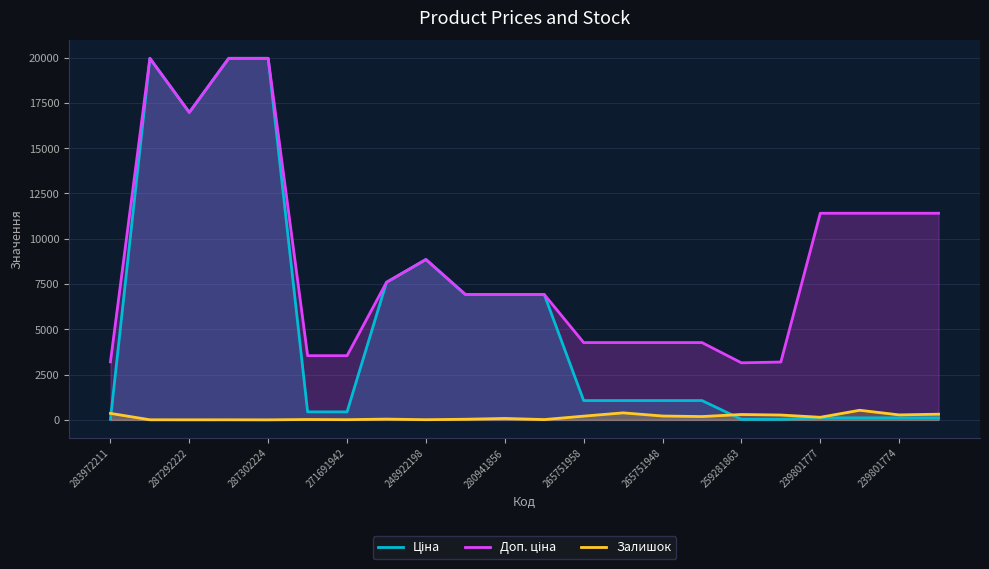

Reading left to right, list all the values displayed in this chart.

Ціна: 32.0	19964.2	16976.3	19964.2	19964.2	443.1	443.1	7596.5	8856.7	6925.7	6925.7	6925.7	1067.3	1067.3	1067.3	1067.3	31.5	31.9	114.1	114.1	114.1	114.1
Доп. ціна: 3205.0	19964.2	16976.3	19964.2	19964.2	3545.0	3545.0	7596.5	8856.7	6925.7	6925.7	6925.7	4269.4	4269.4	4269.4	4269.4	3151.0	3195.0	11410.0	11410.0	11410.0	11410.0
Залишок: 360.0	7.0	5.0	6.0	3.0	22.0	13.0	44.0	11.0	36.0	80.0	18.0	207.0	389.0	214.0	184.0	298.0	269.0	144.0	532.0	276.0	315.0